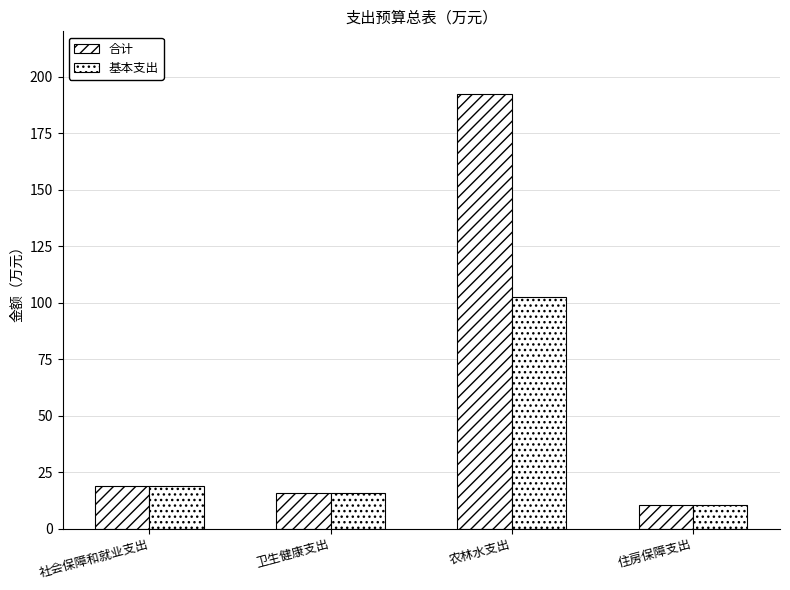

True or false: 基本支出 has a value of 19.0 at 社会保障和就业支出.

True